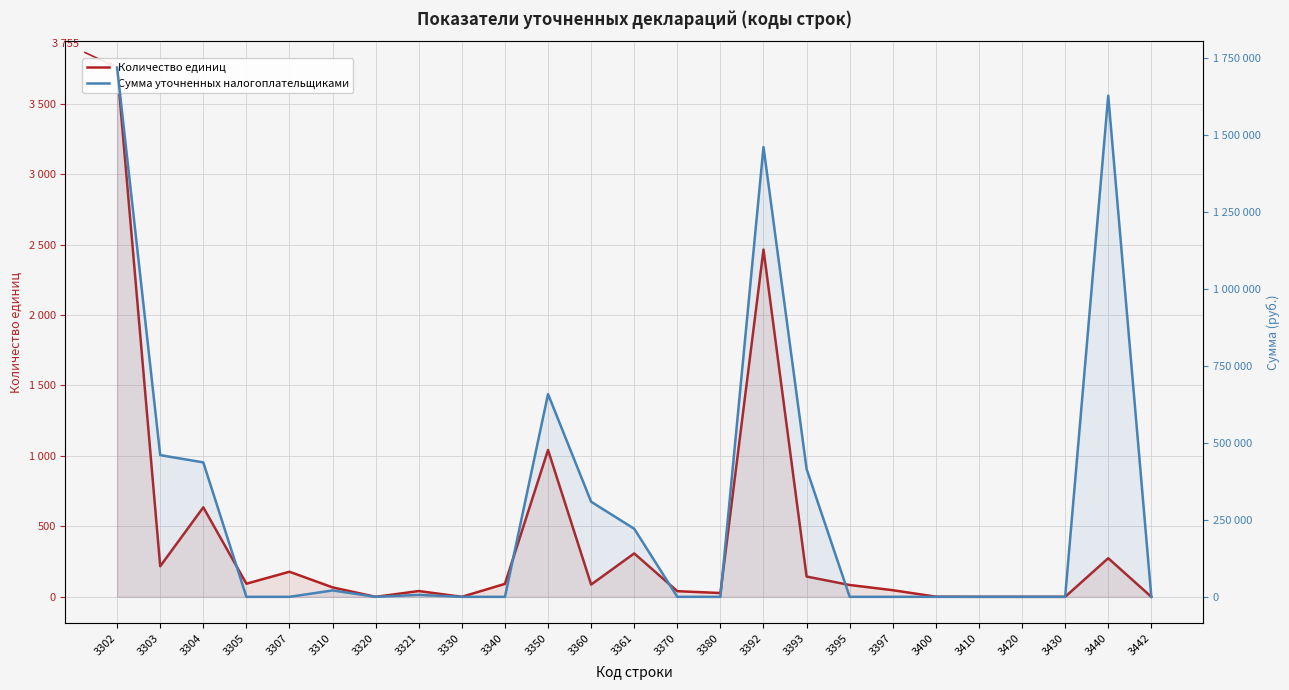

Is it true that Сумма уточненных налогоплательщиками equals 0 at 3305?

True